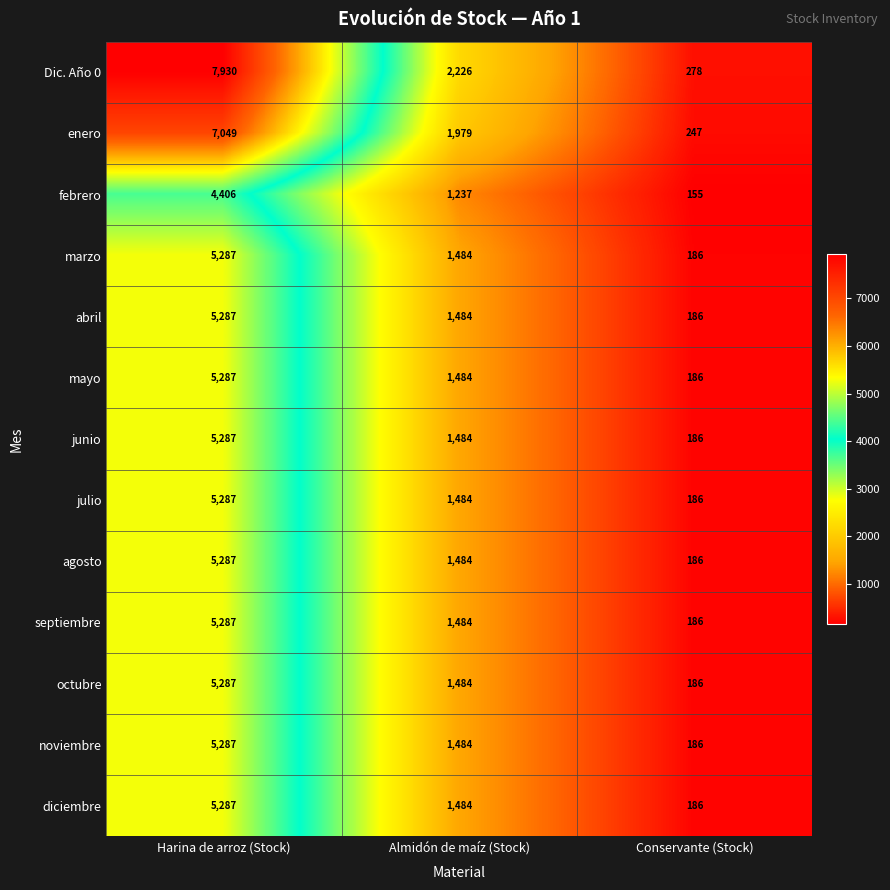

How many series are shown in this chart?

13